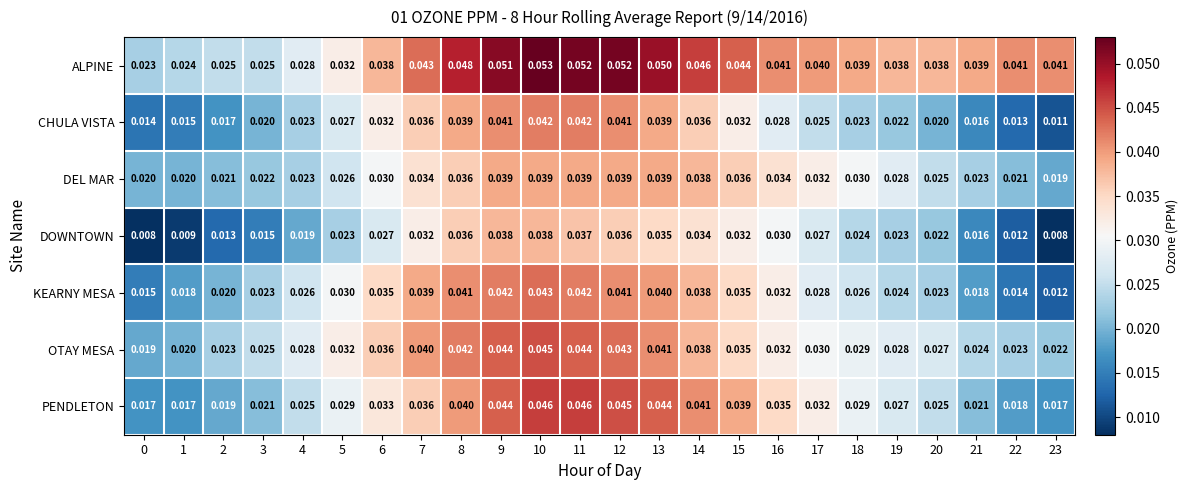

Which series changed the most between 0 and 1?

KEARNY MESA